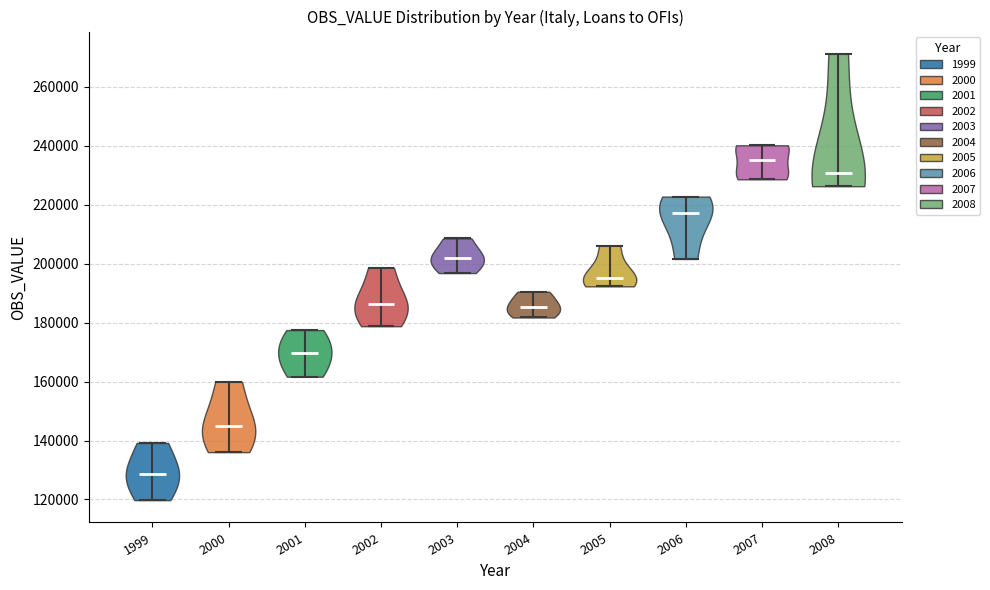

Reading left to right, read every violin against the y-axis: where its median line is, and the lowest and highest points it reaches. The values are not printed on the chart, so give them approximately, as read against the axis.

1999: median line 128000, lowest point 120000, highest point 140000
2000: median line 144000, lowest point 136000, highest point 160000
2001: median line 170000, lowest point 162000, highest point 178000
2002: median line 186000, lowest point 178000, highest point 198000
2003: median line 202000, lowest point 196000, highest point 208000
2004: median line 186000, lowest point 182000, highest point 190000
2005: median line 196000, lowest point 192000, highest point 206000
2006: median line 218000, lowest point 202000, highest point 222000
2007: median line 236000, lowest point 228000, highest point 240000
2008: median line 230000, lowest point 226000, highest point 272000